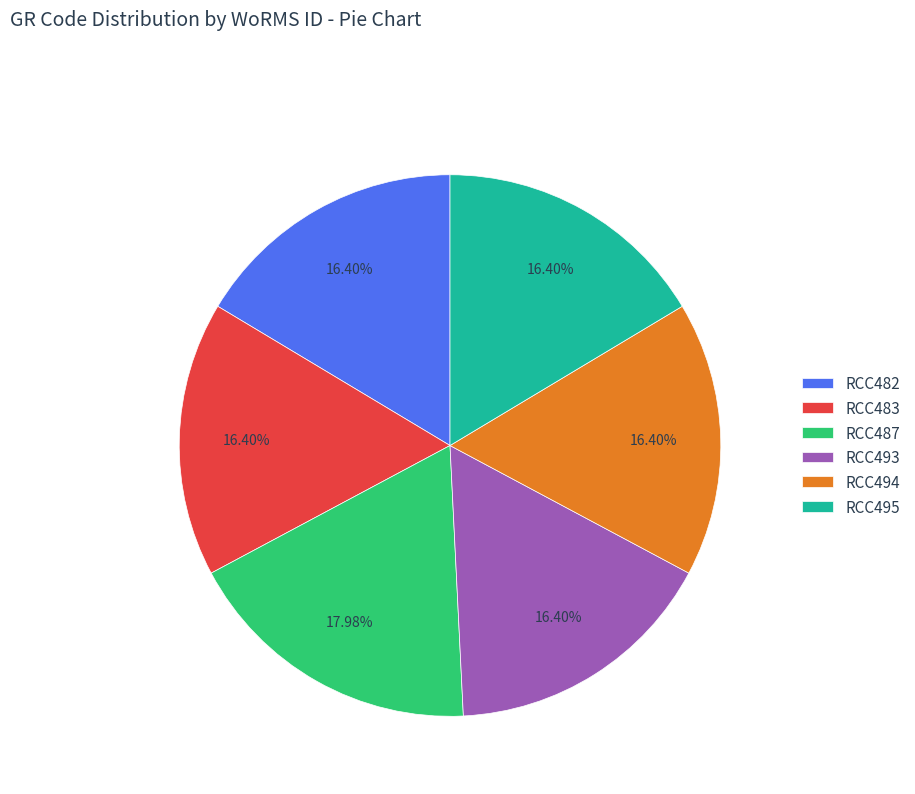

Approximately how many times larger is the value at RCC482 compared to RCC487?

0.9